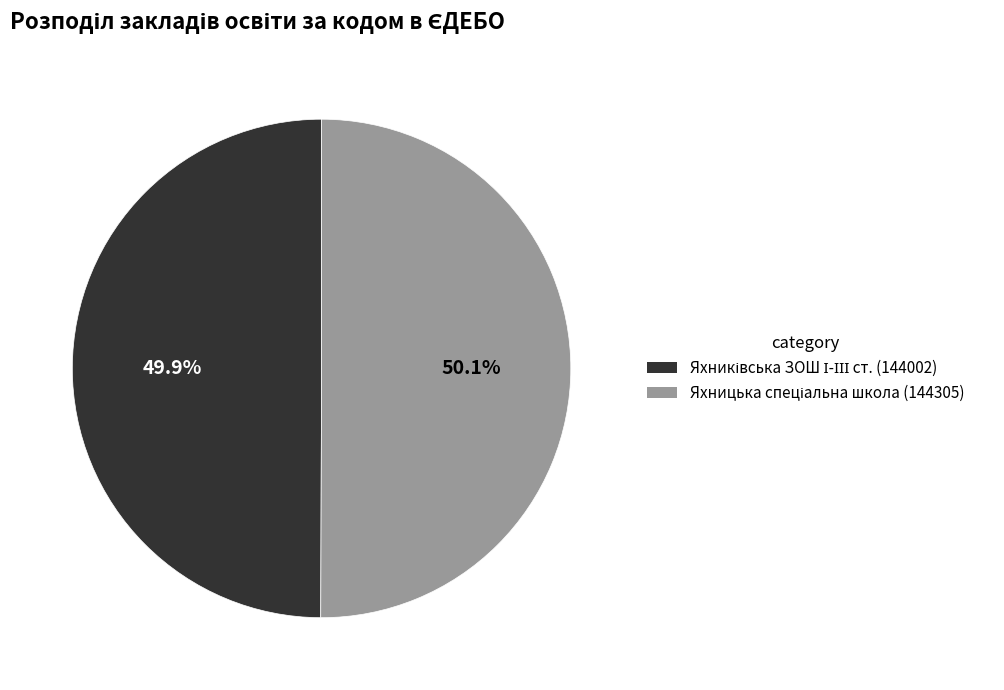

What is the largest slice in the pie chart?

Яхницька спеціальна школа